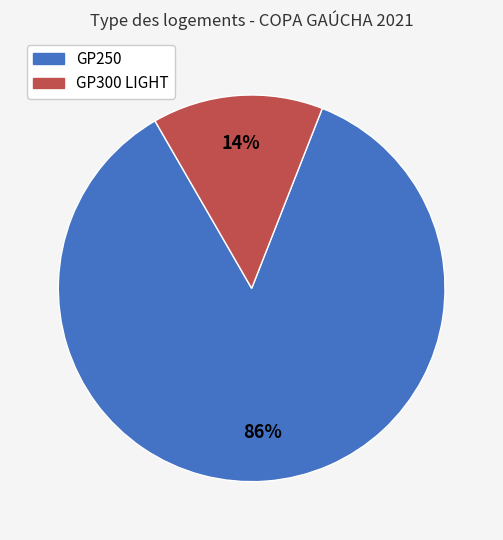

Does any single category account for the majority?

Yes